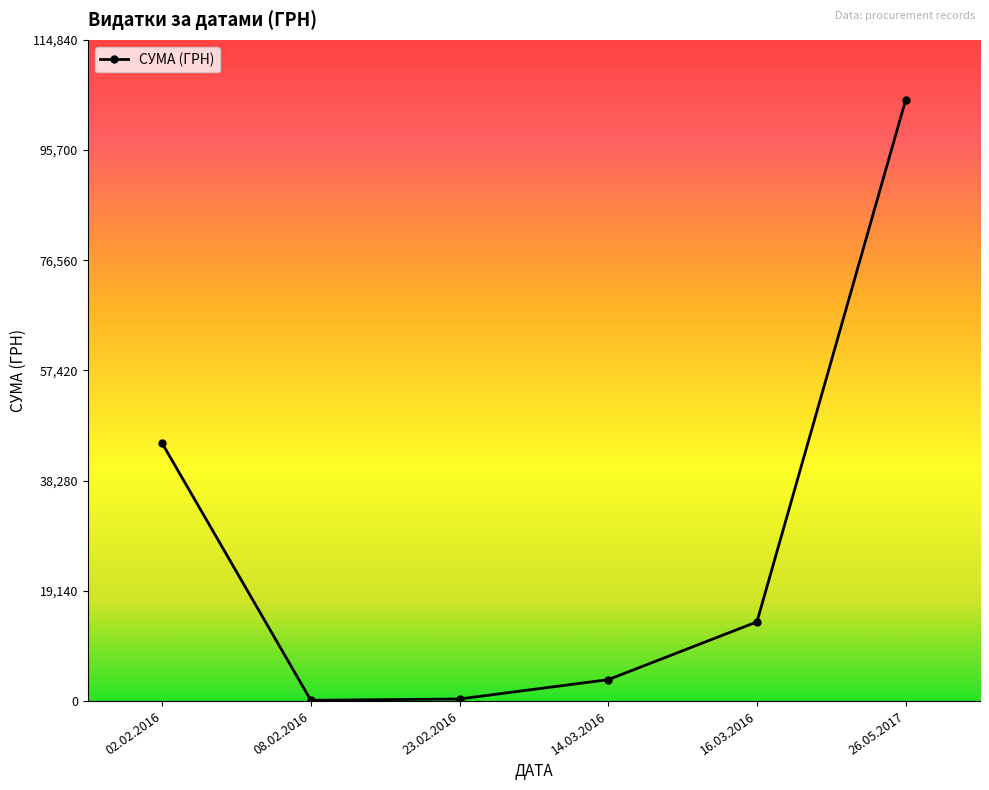

What is the maximum value shown in the chart?

104400.0